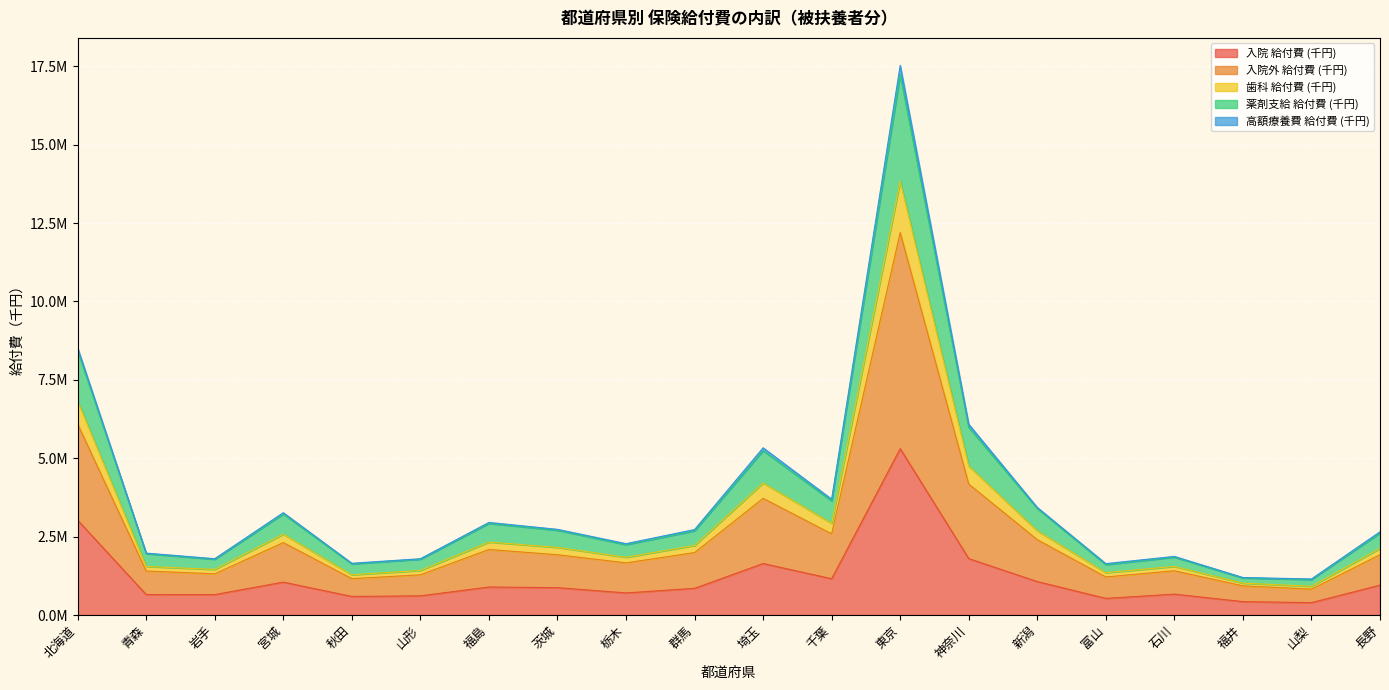

What are all the series names shown in the legend?

入院 給付費 (千円), 入院外 給付費 (千円), 歯科 給付費 (千円), 薬剤支給 給付費 (千円), 高額療養費 給付費 (千円)